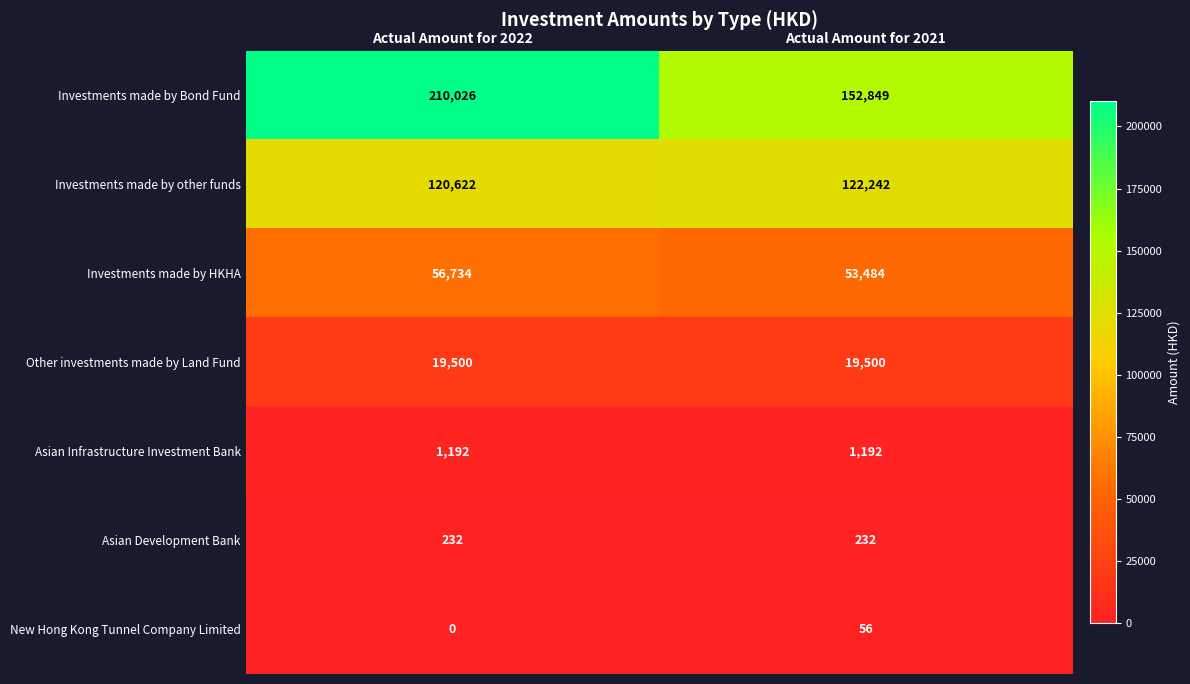

Reading left to right, list all the values displayed in this chart.

Investments made by Bond Fund: Actual Amount for 2022=210026	Actual Amount for 2021=152849
Investments made by other funds: Actual Amount for 2022=120622	Actual Amount for 2021=122242
Investments made by HKHA: Actual Amount for 2022=56734	Actual Amount for 2021=53484
Other investments made by Land Fund: Actual Amount for 2022=19500	Actual Amount for 2021=19500
Asian Infrastructure Investment Bank: Actual Amount for 2022=1192	Actual Amount for 2021=1192
Asian Development Bank: Actual Amount for 2022=232	Actual Amount for 2021=232
New Hong Kong Tunnel Company Limited: Actual Amount for 2022=0	Actual Amount for 2021=56